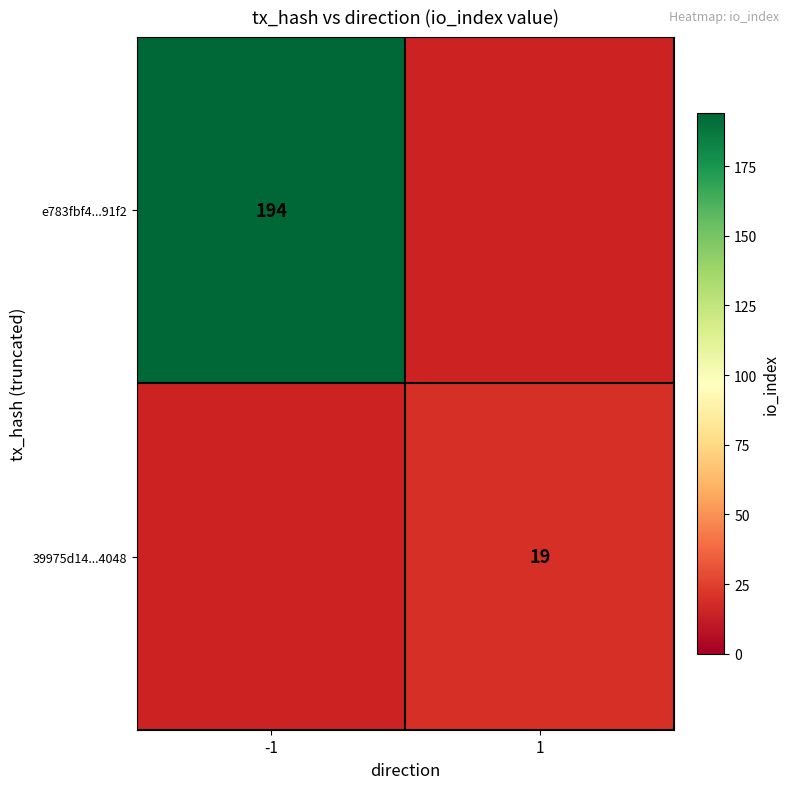

Is the value of 39975d14...4048 at 1 greater than the value of e783fbf4...91f2 at -1?

No